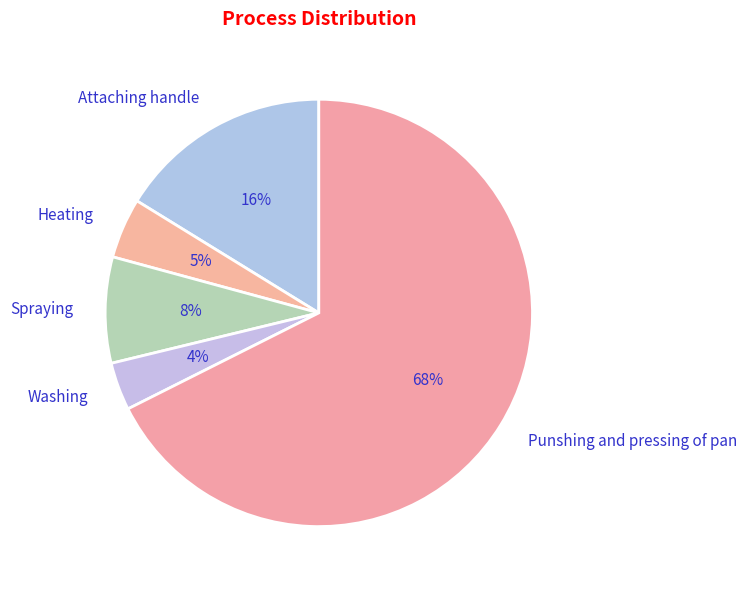

How many segments does this pie chart have?

5